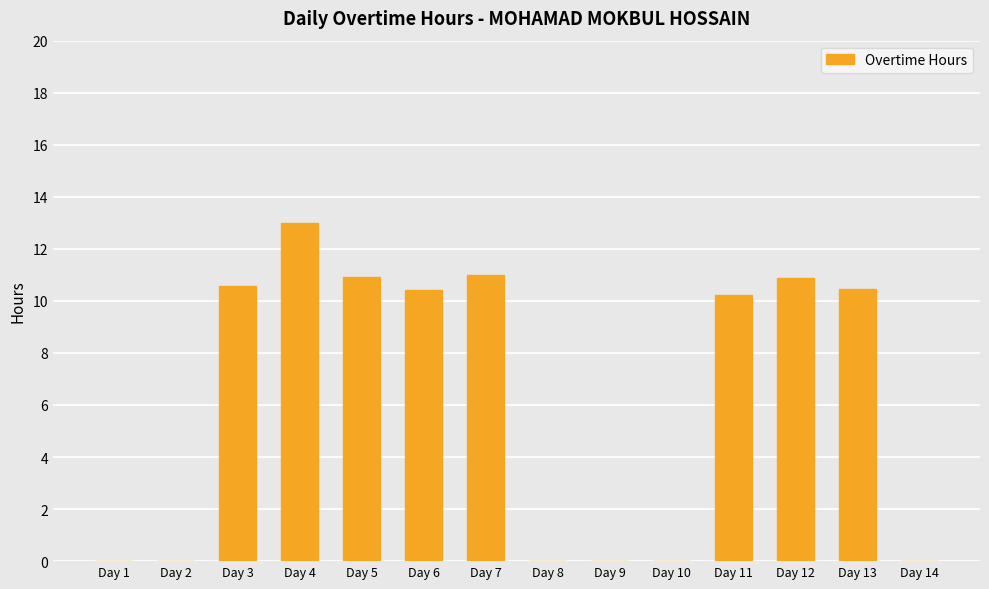

What is the average value?

6.2